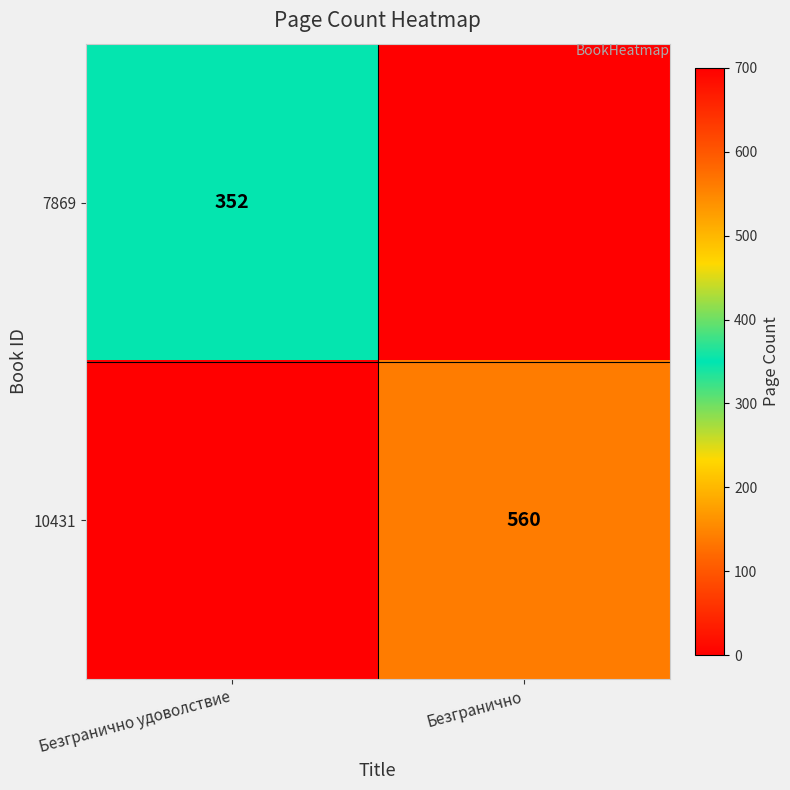

Is it true that 7869 equals 352 at Безгранично удоволствие?

True